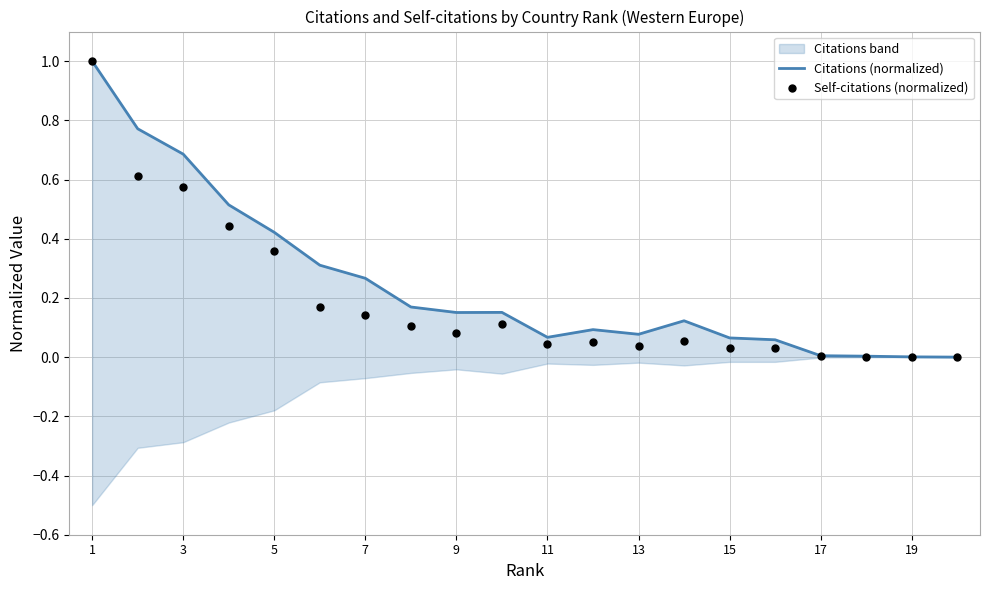

What is the total value across all series at 3?

1.4